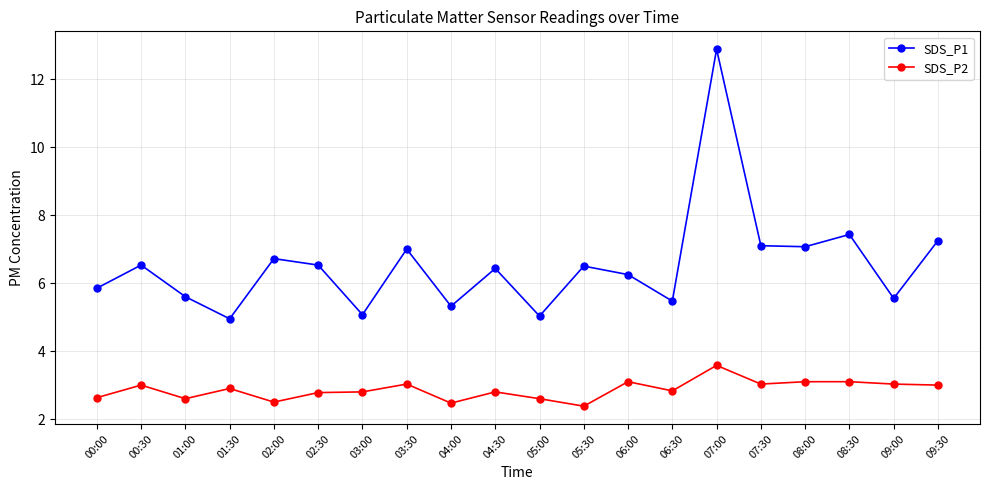

What is the difference between the second highest and second lowest values in the SDS_P1 series?

2.4